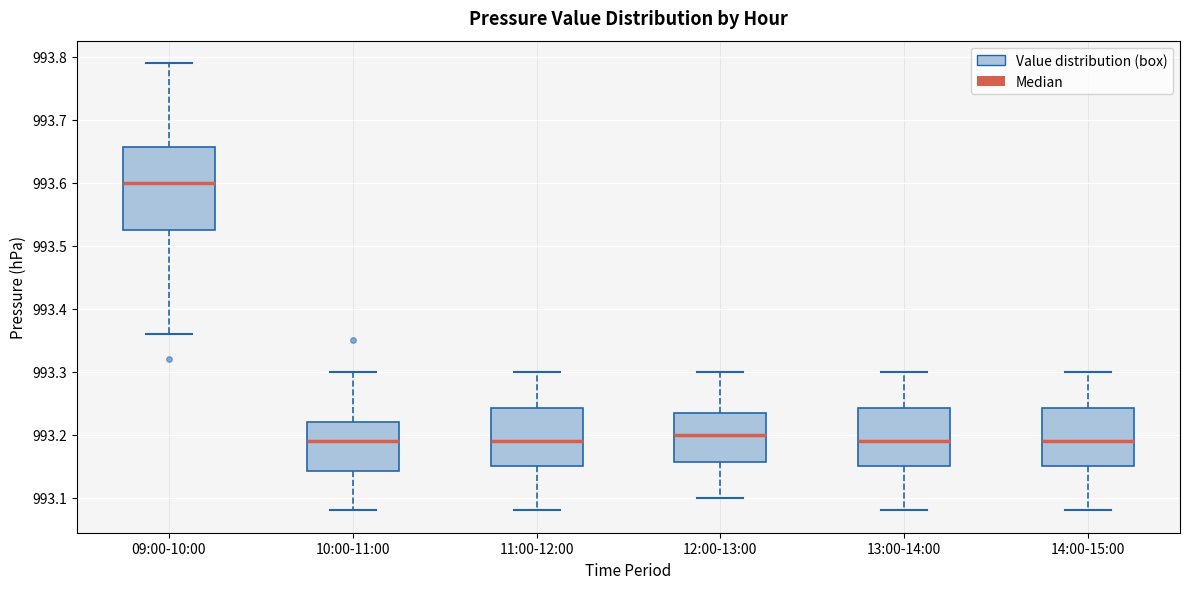

Reading left to right, transcribe this box plot: for each box, give where its median line is, the range the box spans, and where its two whiskers end, as read against the y-axis. The values are not printed on the chart, so give them approximately, as read against the axis.

09:00-10:00: median 993.60, box 993.53 to 993.66, whiskers 993.36 to 993.79
10:00-11:00: median 993.19, box 993.14 to 993.22, whiskers 993.08 to 993.30
11:00-12:00: median 993.19, box 993.15 to 993.24, whiskers 993.08 to 993.30
12:00-13:00: median 993.20, box 993.16 to 993.24, whiskers 993.10 to 993.30
13:00-14:00: median 993.19, box 993.15 to 993.24, whiskers 993.08 to 993.30
14:00-15:00: median 993.19, box 993.15 to 993.24, whiskers 993.08 to 993.30